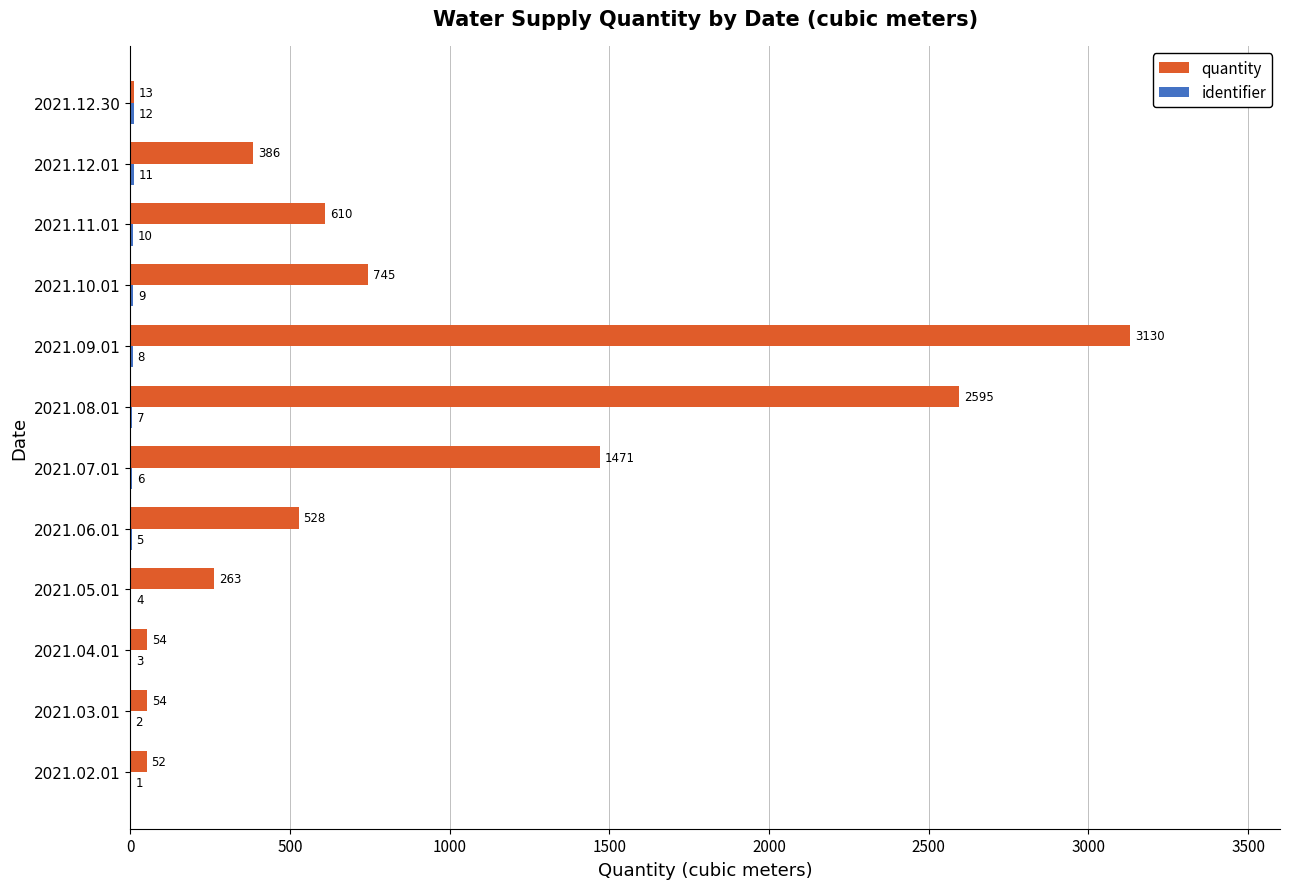

The value of quantity at 2021.10.01 is 745. True or false?

True